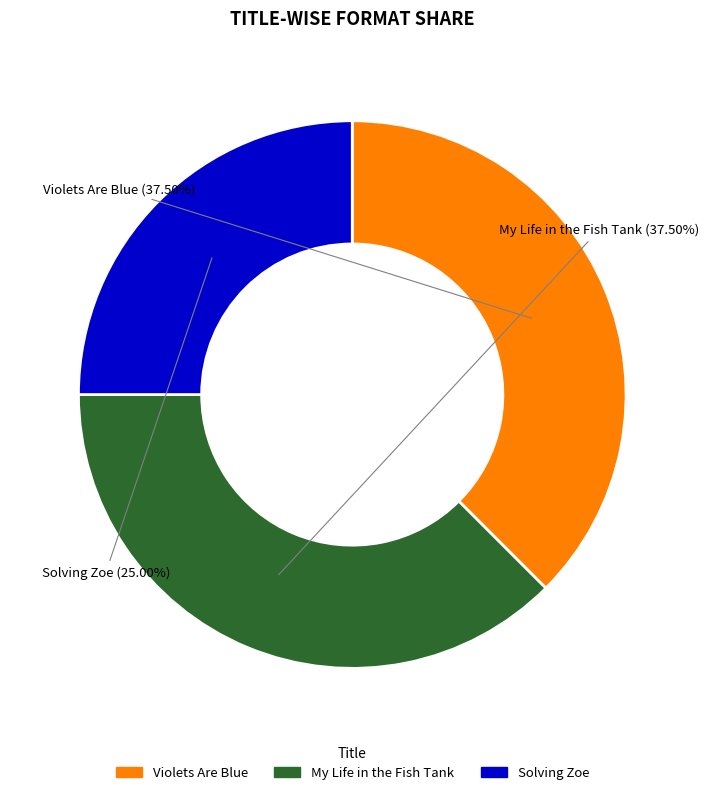

What is the smallest slice in the pie chart?

Solving Zoe